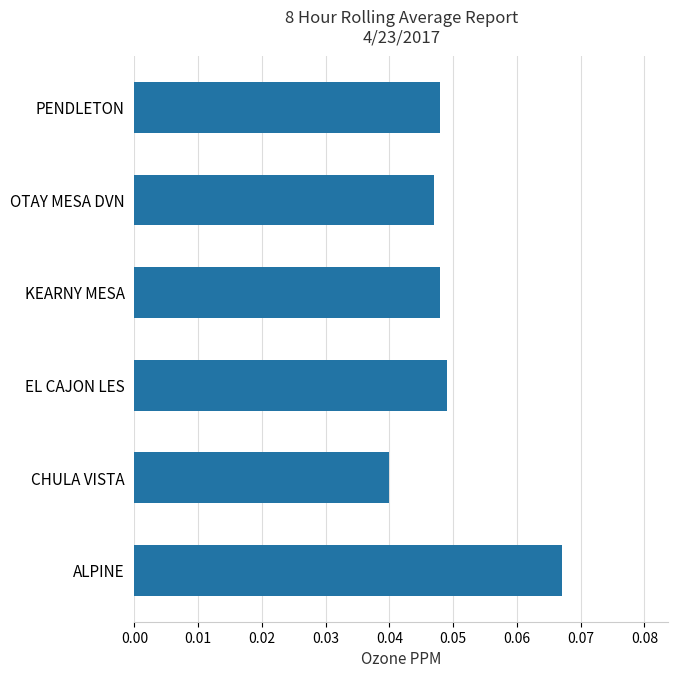

Which label corresponds to the largest value in the chart?

ALPINE